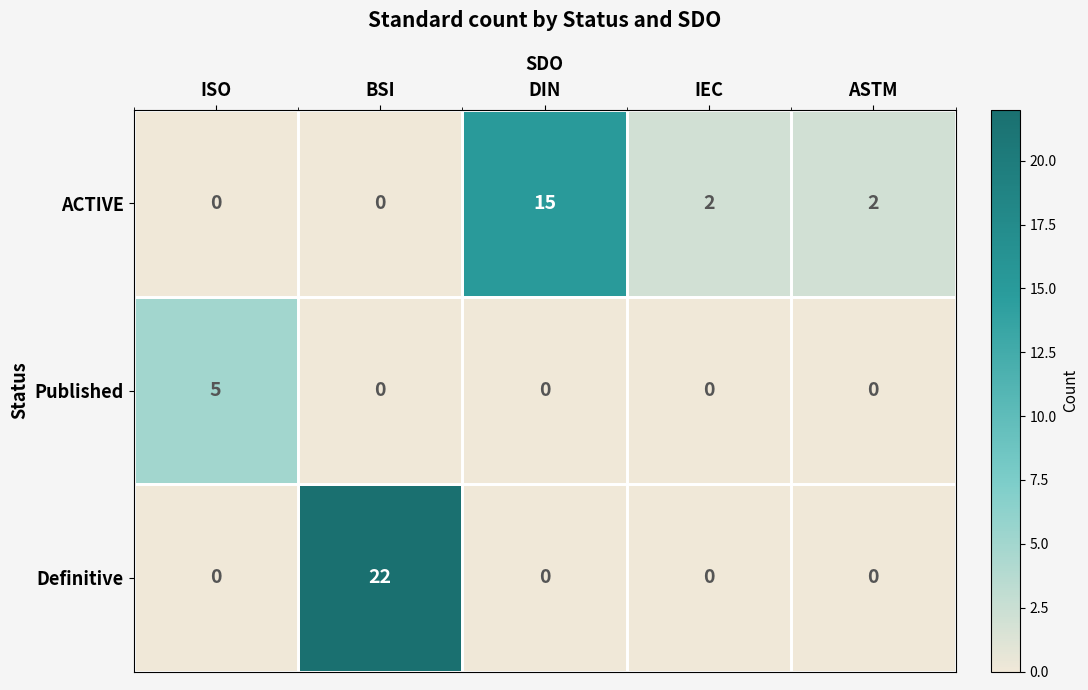

What is the greatest value displayed?

22